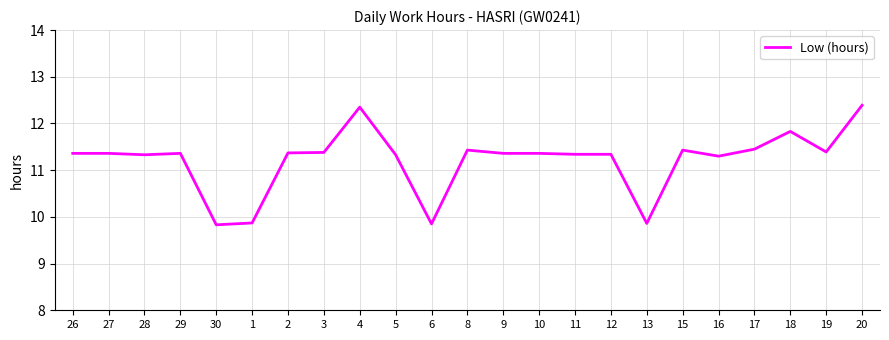

True or false: the data has more than 0 interior local peaks.

True